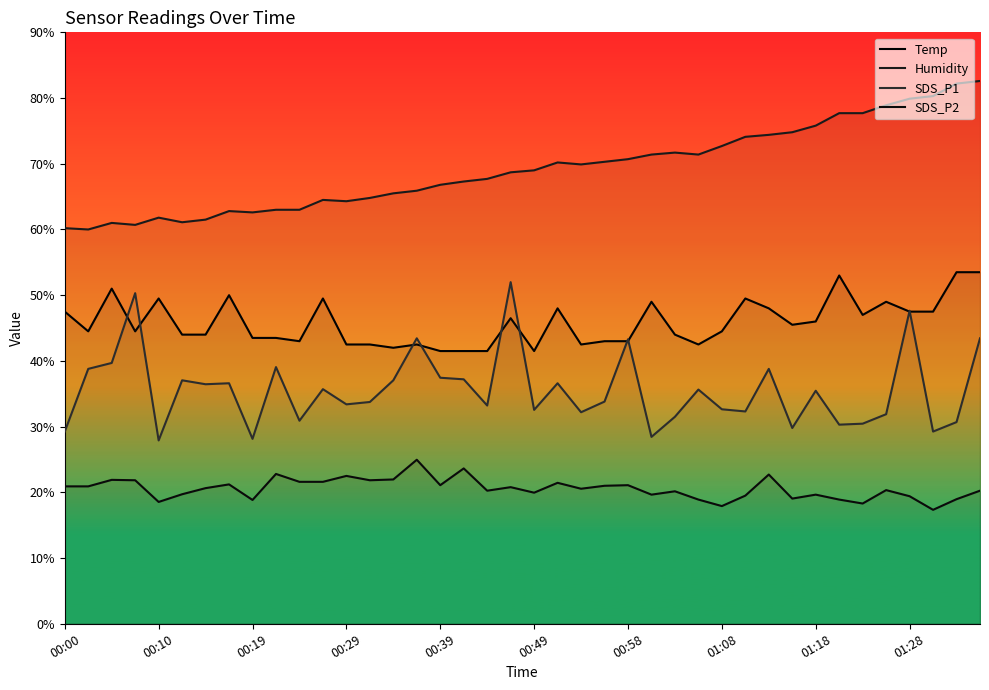

How many values in the Temp series exceed 44?

22